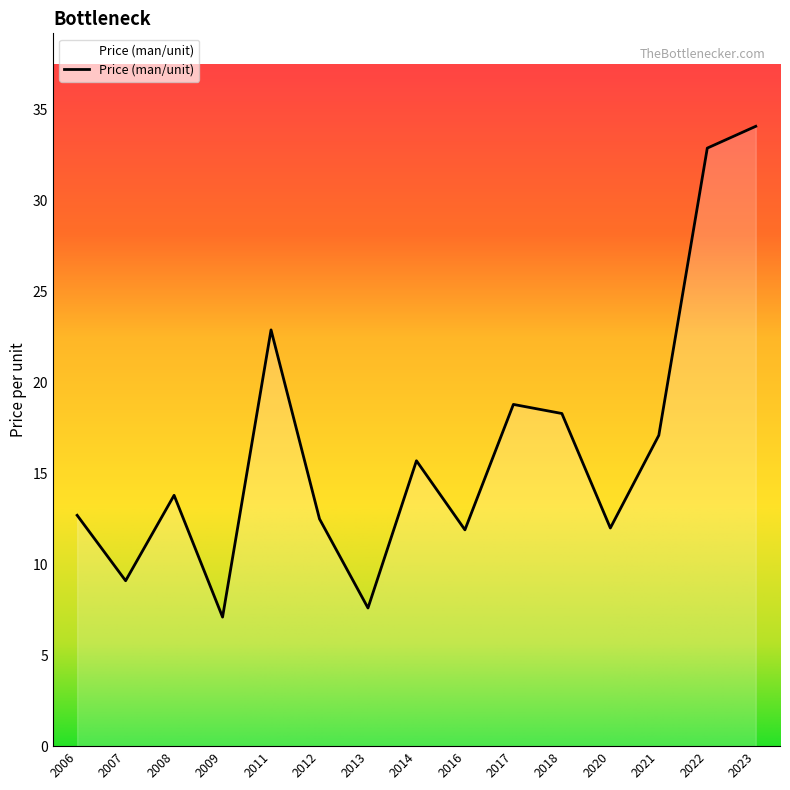

True or false: there are more than 2 points higher than both neighbors.

True